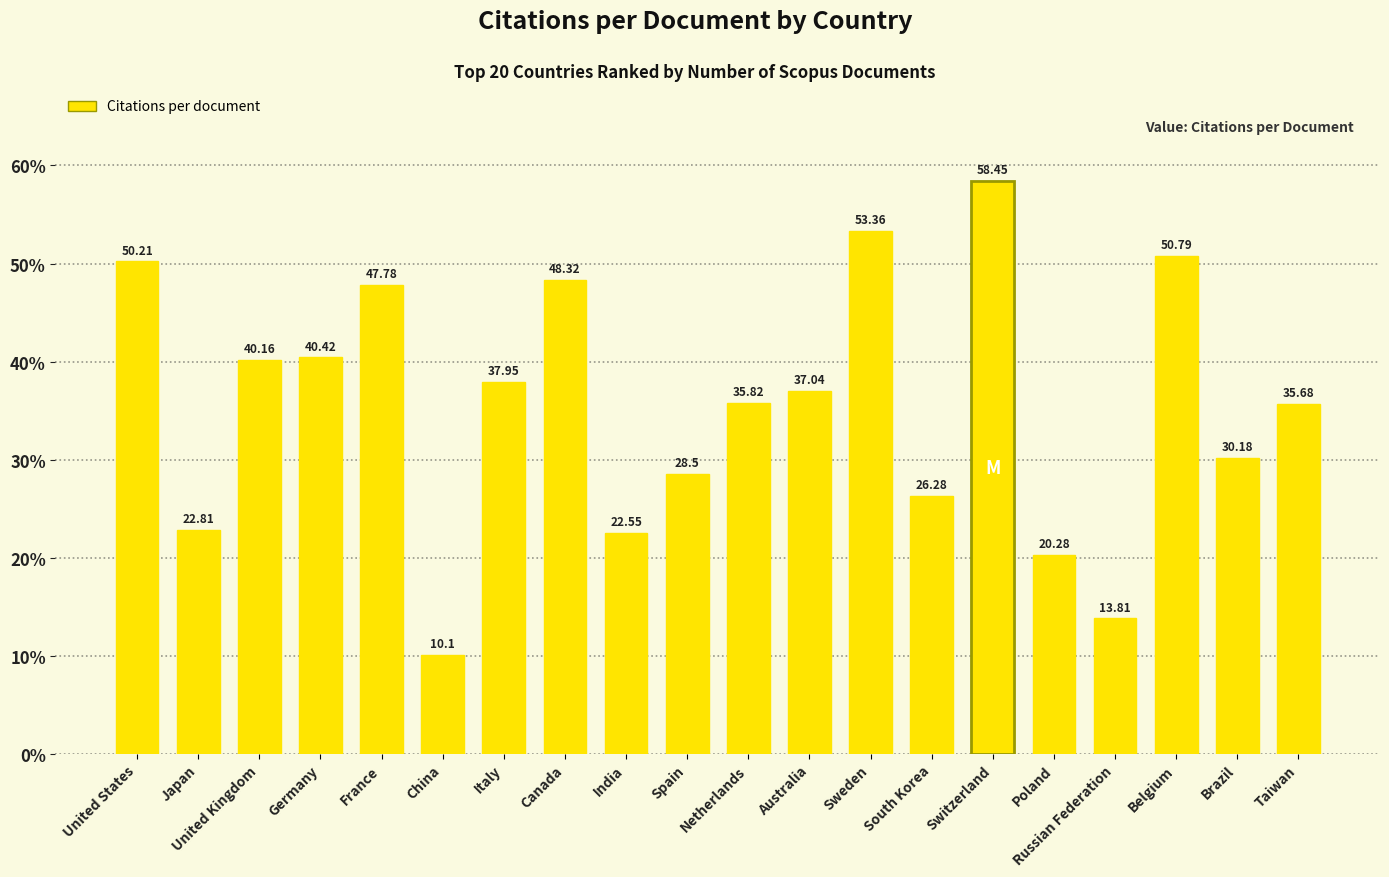

How many values are below 37?

10